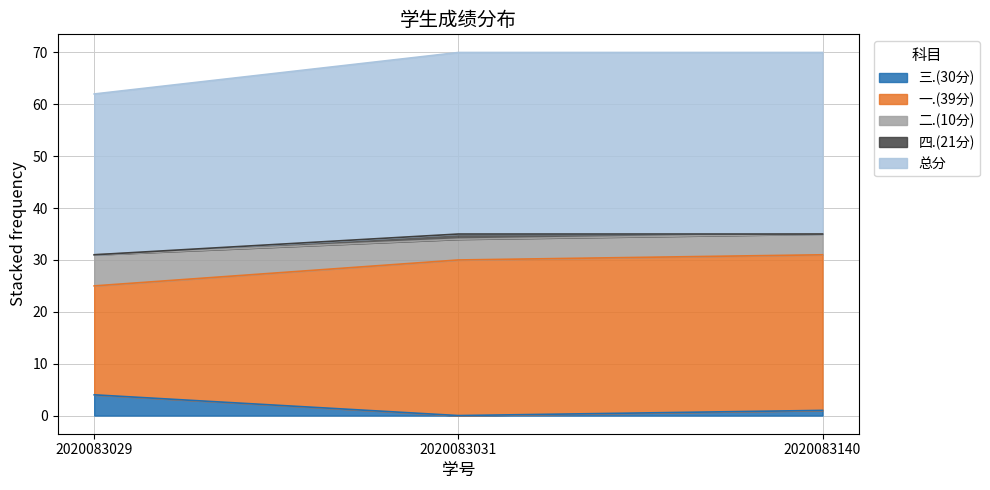

What are all the series names shown in the legend?

三.(30分), 一.(39分), 二.(10分), 四.(21分), 总分